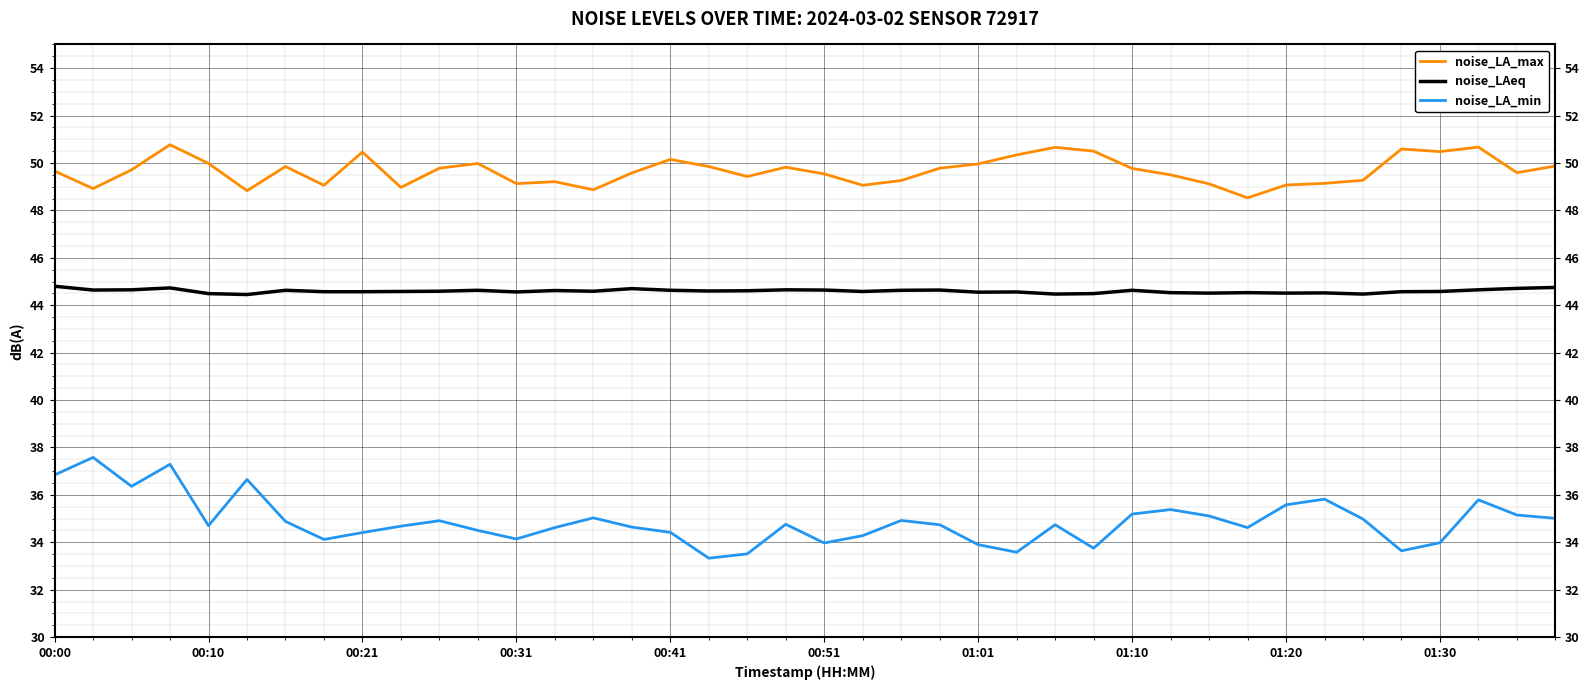

List the series in order of their peak value, lowest first.

noise_LA_min, noise_LAeq, noise_LA_max